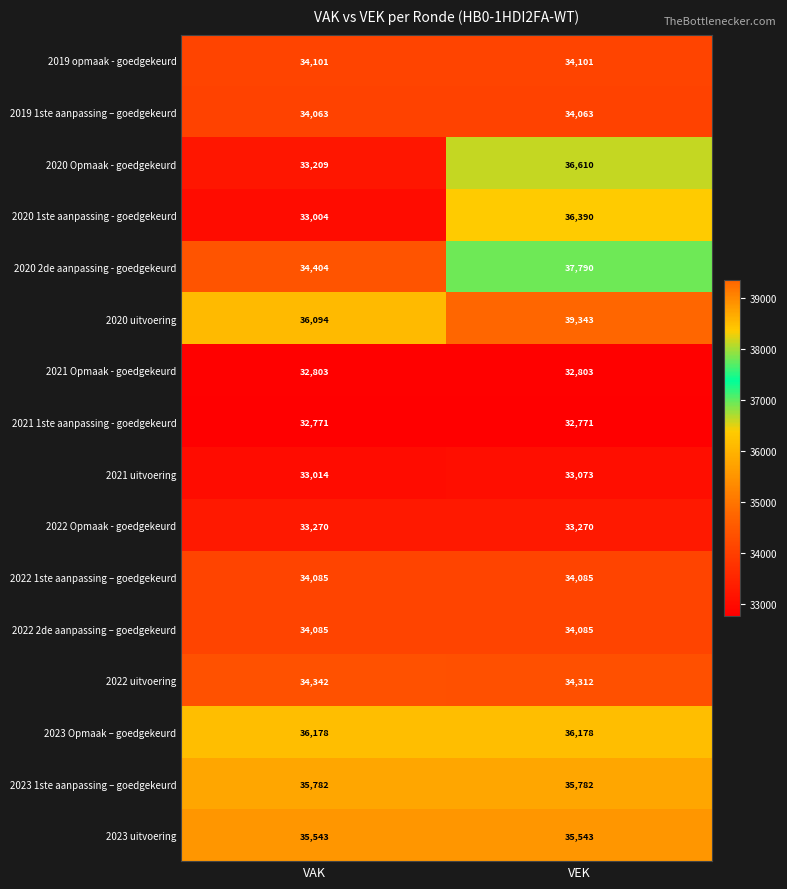

Rank the categories by 2020 Opmaak - goedgekeurd value from highest to lowest.

VEK, VAK